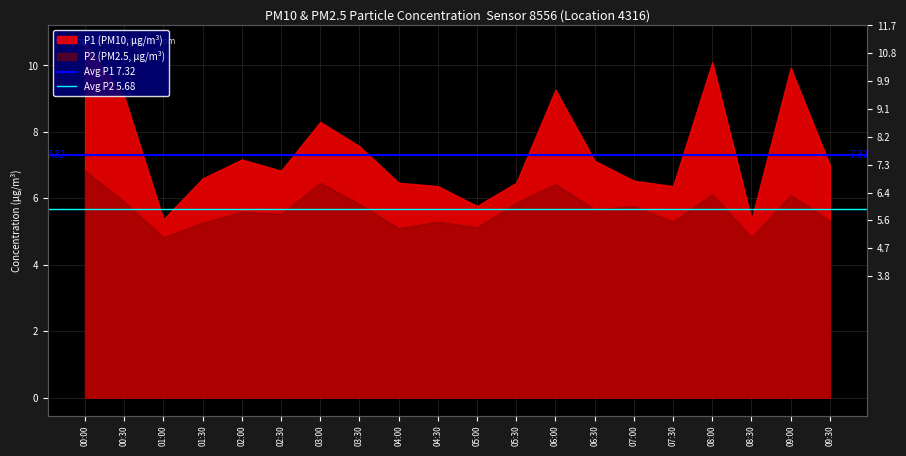

The value of Avg P1 7.32 at 00:00 is 7.3. True or false?

True